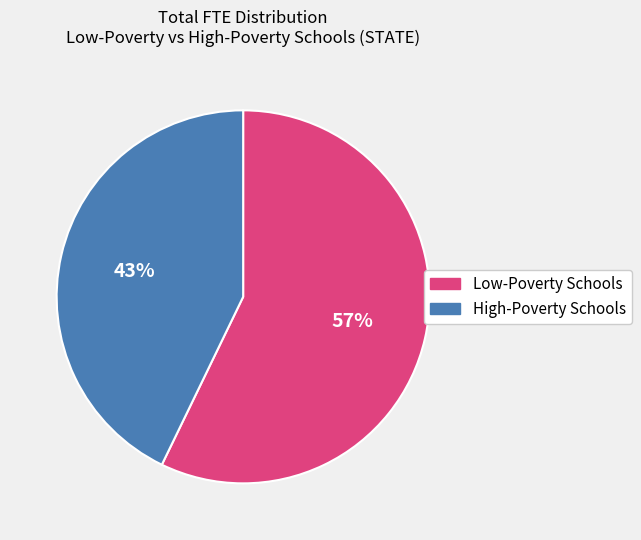

Between High-Poverty Schools and Low-Poverty Schools, which is larger?

Low-Poverty Schools